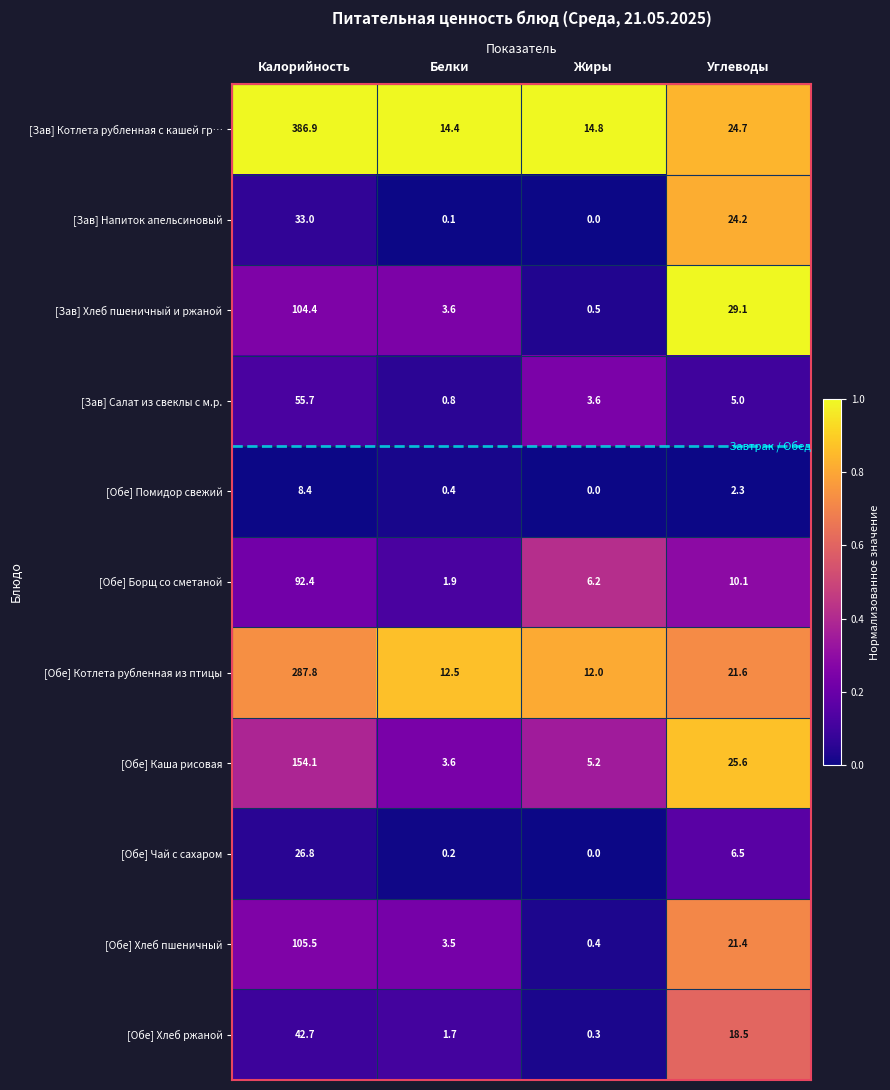

Which series has the largest total across all categories?

[Зав] Котлета рубленная с кашей гр…